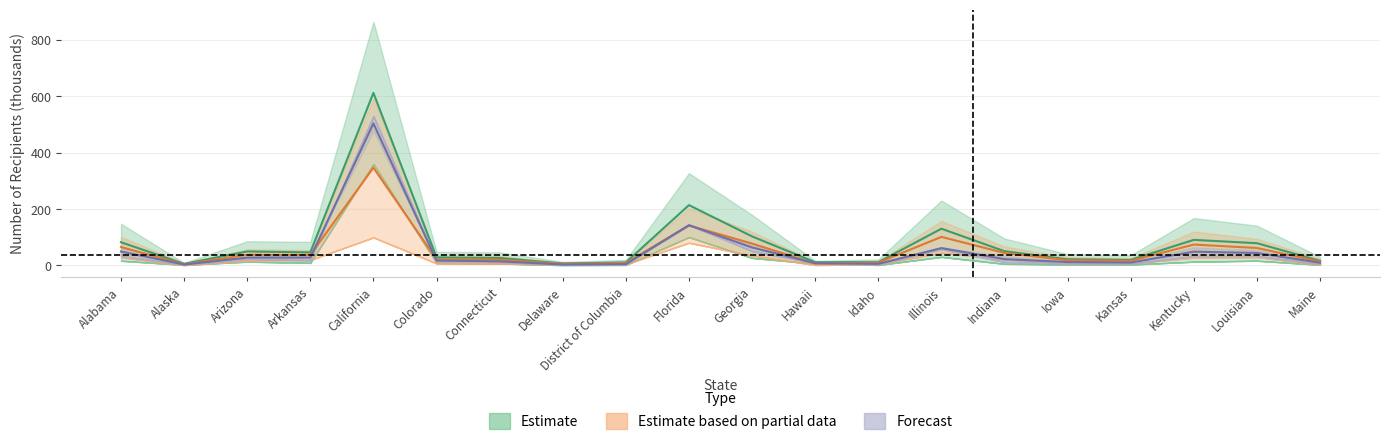

True or false: 18-64 and Blind and disabled cross at least once.

False